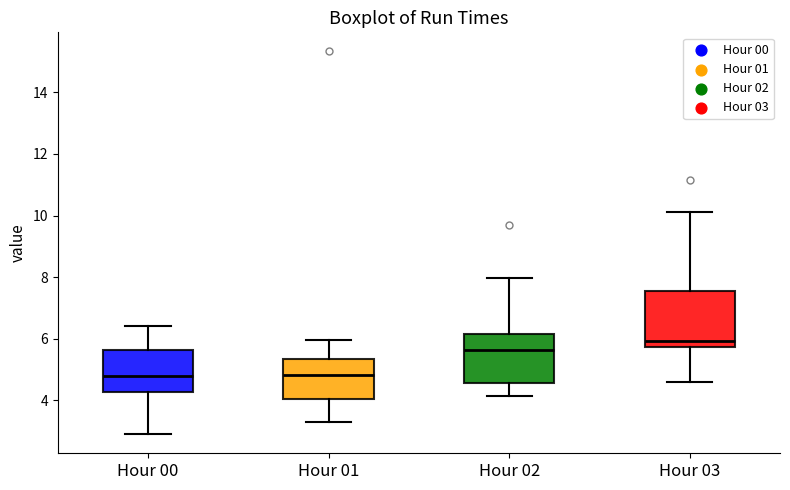

Reading left to right, read every box against the y-axis: the position of its median line, the range the box covers, and the ends of its whiskers. The values are not printed on the chart, so give them approximately, as read against the axis.

Hour 00: median 4.8, box 4.2 to 5.6, whiskers 3.0 to 6.4
Hour 01: median 4.8, box 4.0 to 5.4, whiskers 3.4 to 6.0
Hour 02: median 5.6, box 4.6 to 6.2, whiskers 4.2 to 8.0
Hour 03: median 6.0, box 5.8 to 7.6, whiskers 4.6 to 10.2